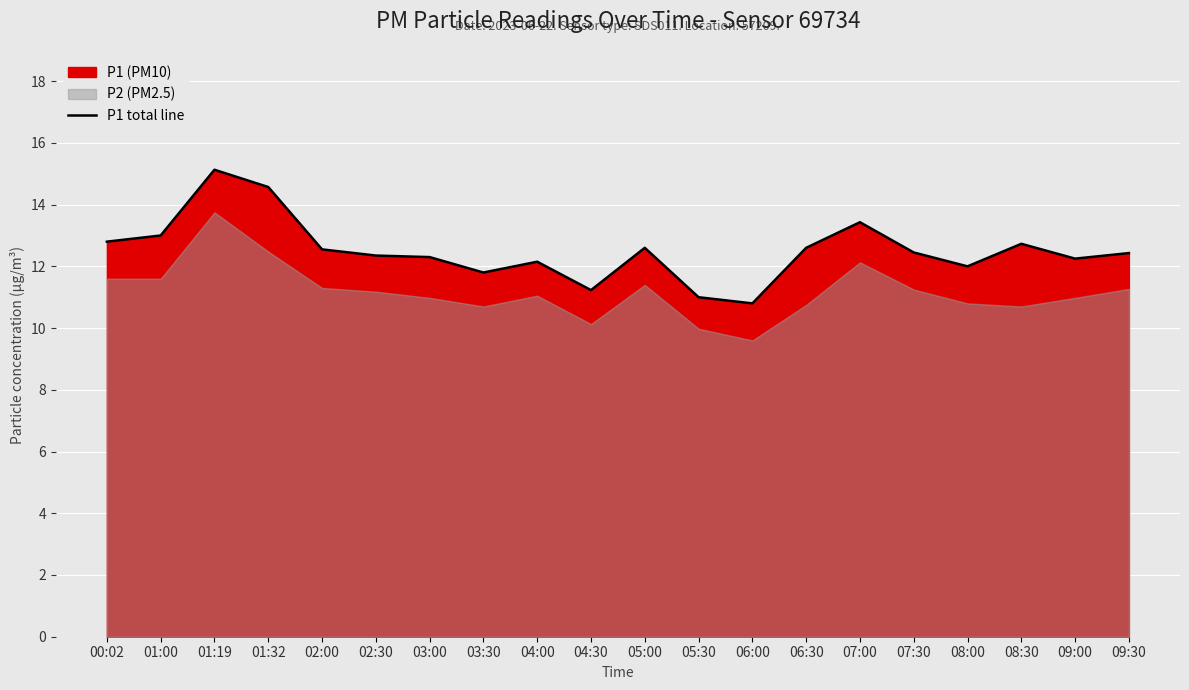

Which has a higher value, 02:00 or 01:19?

01:19